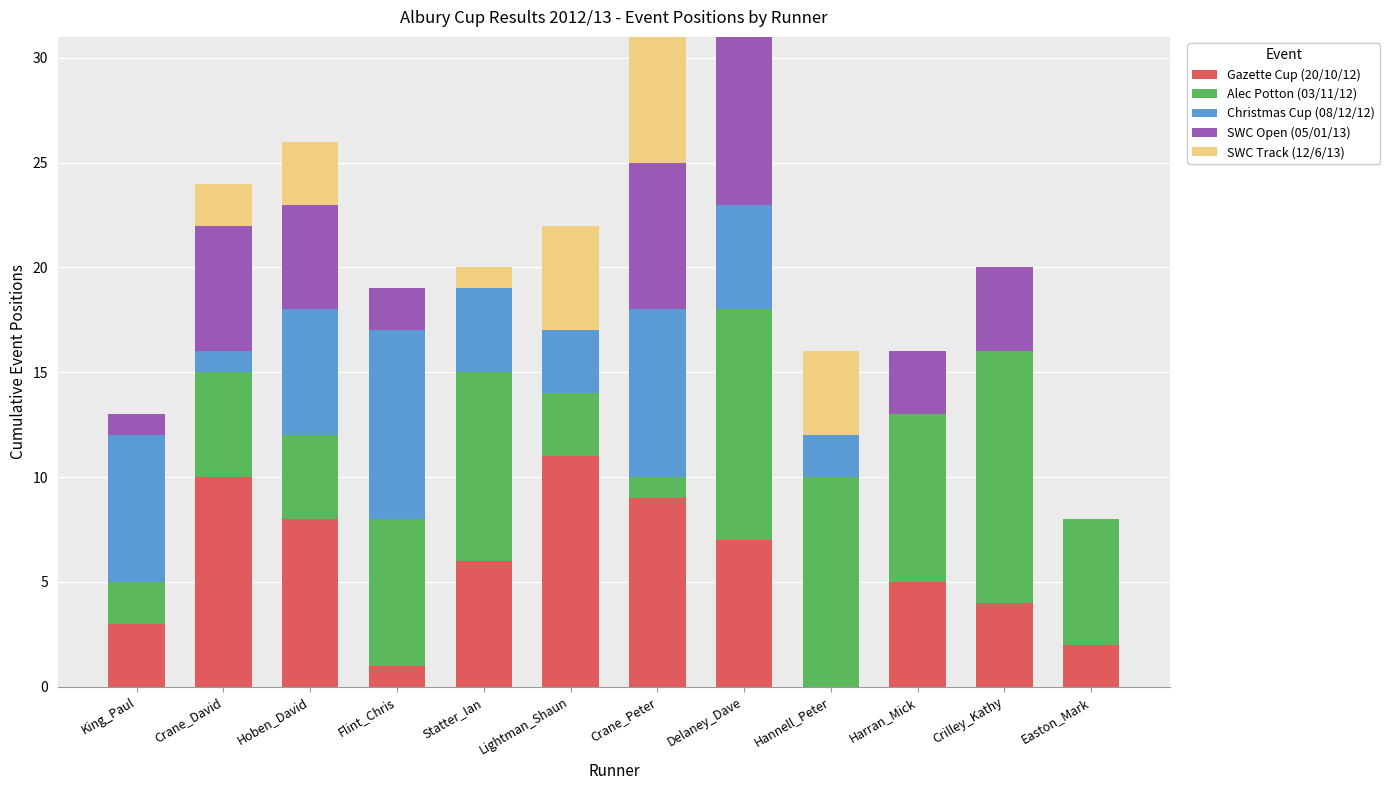

What is the total value across all series at Easton_Mark?

8